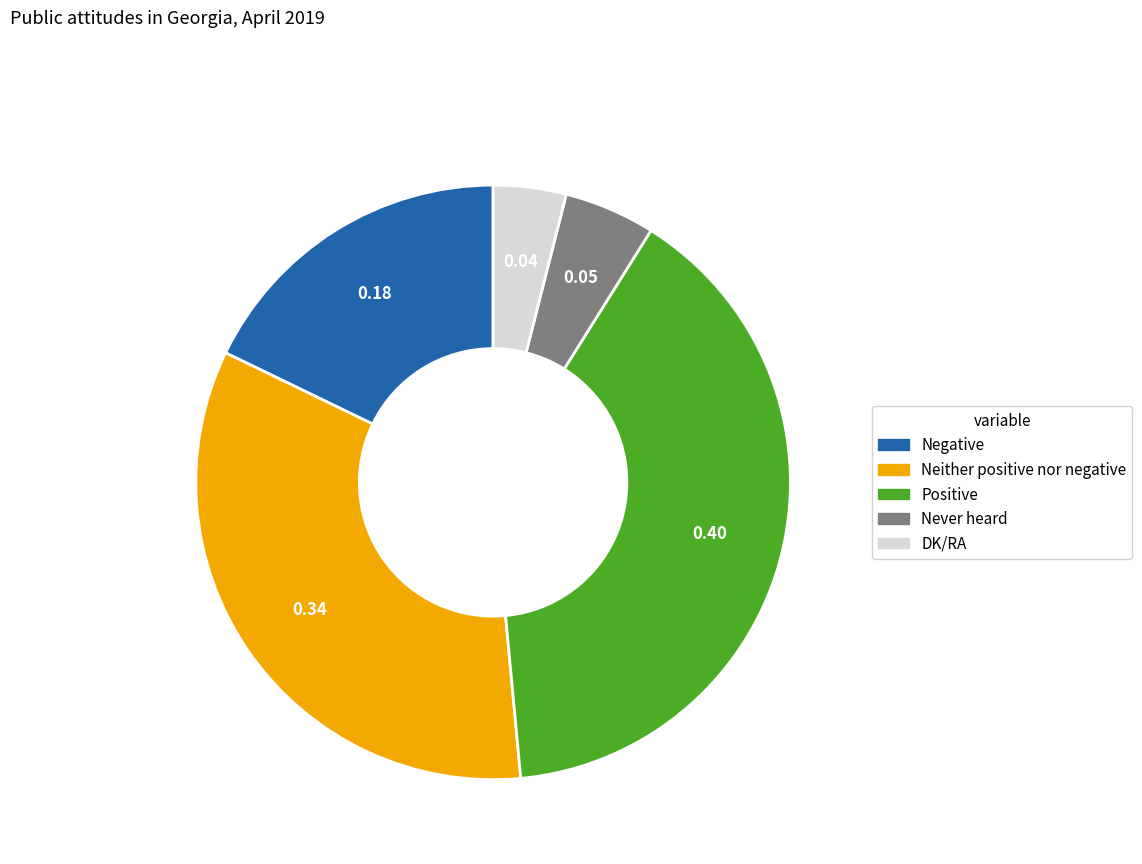

Which slice is the smallest?

DK/RA